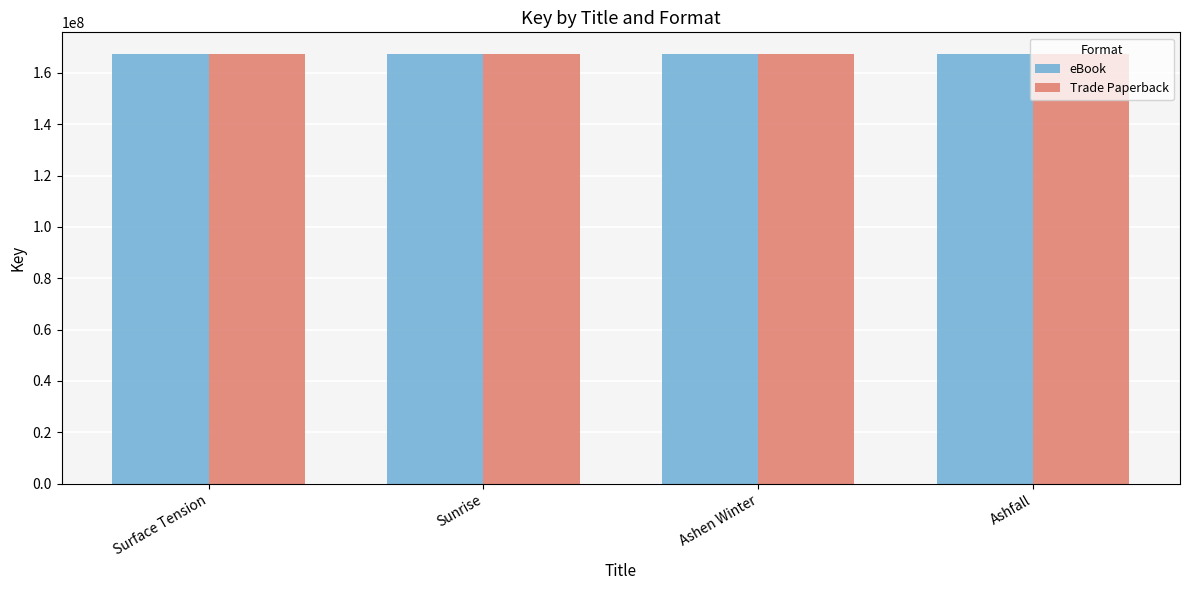

What is the minimum value shown in the chart?

167442030